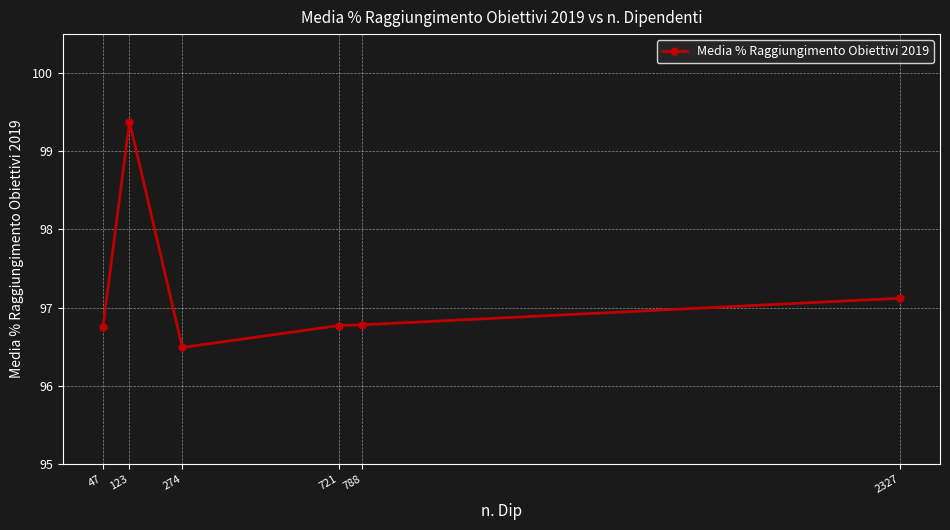

Reading left to right, what are all the values shown in this chart?

96.8	99.4	96.5	96.8	96.8	97.1